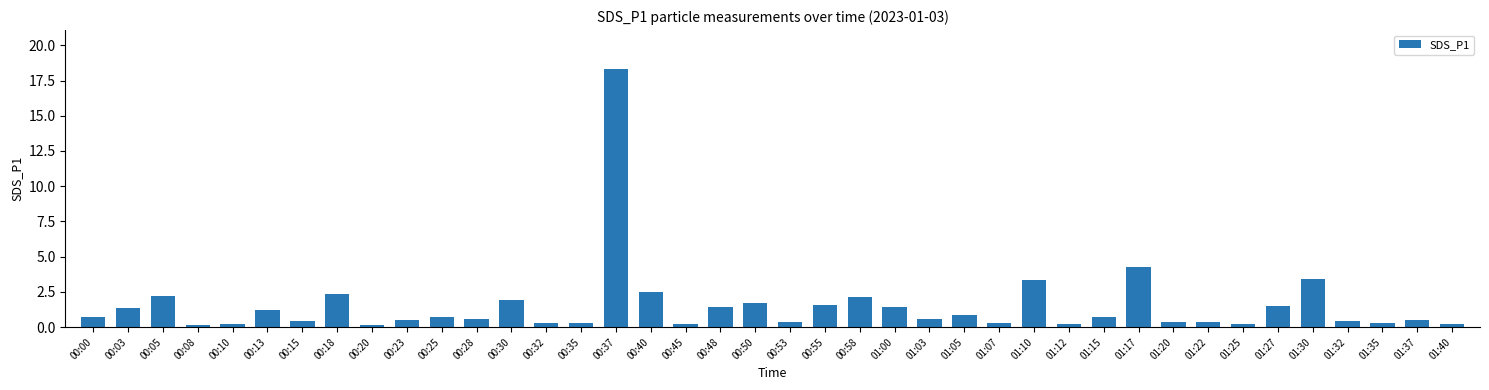

What is the label of the 39th bar from the right?

00:03